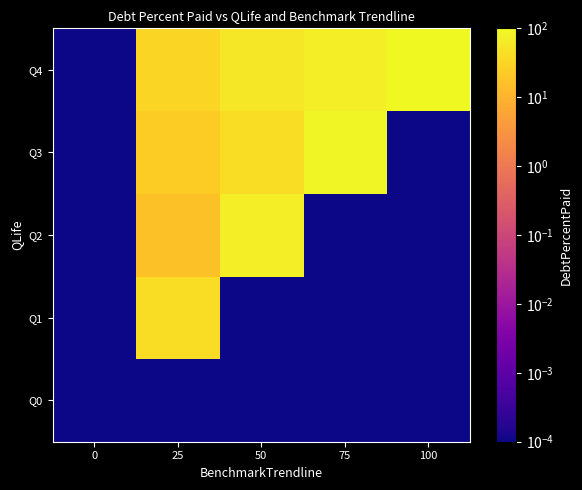

Reading right to left, what are all the values shown in this chart?

Q0: 100=0.0	75=0.0	50=0.0	25=0.0	0=0.0
Q1: 100=0.0	75=0.0	50=0.0	25=40.2	0=0.0
Q2: 100=0.0	75=0.0	50=70.2	25=16.1	0=0.0
Q3: 100=0.0	75=88.0	50=42.1	25=24.1	0=0.0
Q4: 100=100.0	75=70.4	50=56.2	25=32.1	0=0.0